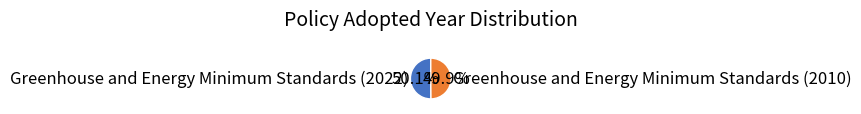

To the nearest percent, what percentage of the pie is Greenhouse and Energy Minimum Standards (2010)?

50%